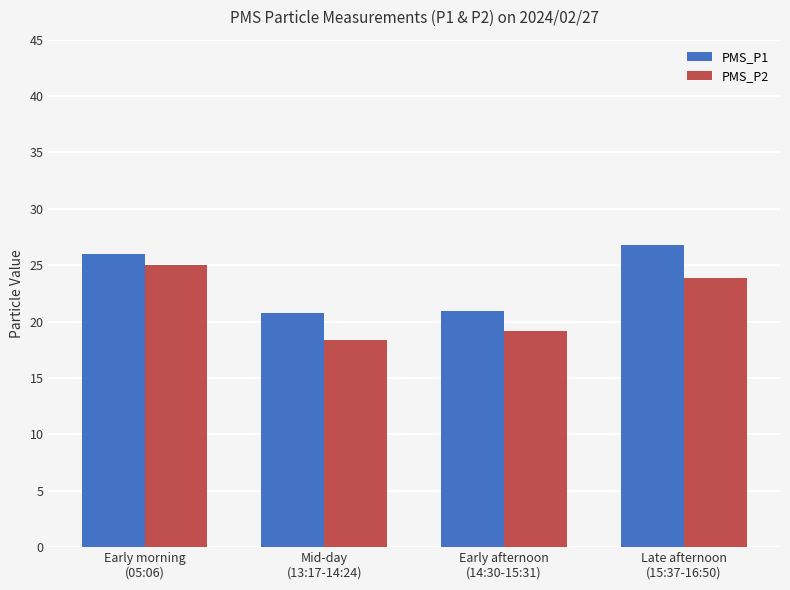

What is the label of the 2nd bar from the left?

Mid-day
(13:17-14:24)